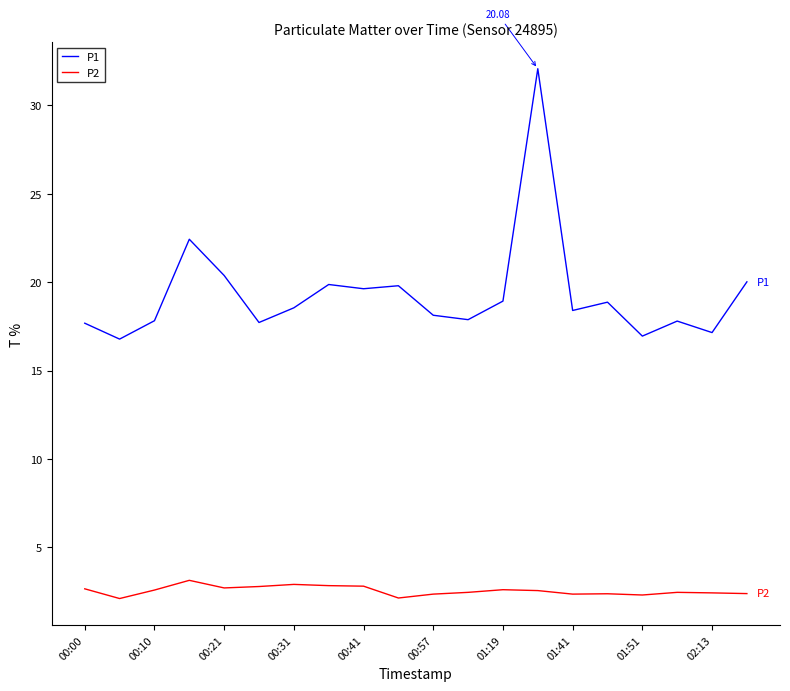

What is the difference between the maximum and minimum values in the P2 series?

1.0